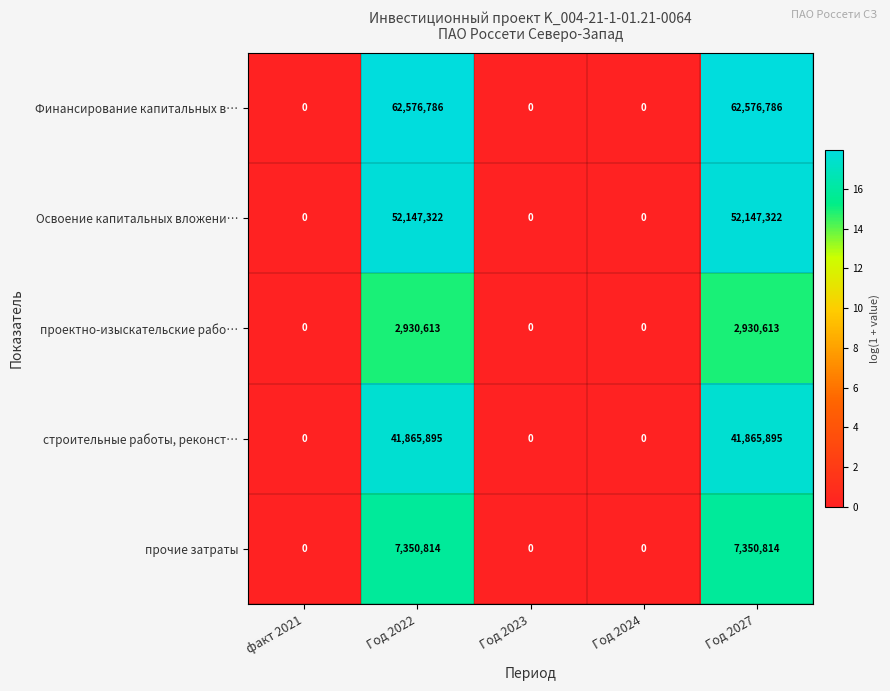

Reading right to left, transcribe all the data shown in this chart.

Финансирование капитальных в…: Год 2027=62576786	Год 2024=0	Год 2023=0	Год 2022=62576786	факт 2021=0
Освоение капитальных вложени…: Год 2027=52147322	Год 2024=0	Год 2023=0	Год 2022=52147322	факт 2021=0
проектно-изыскательские рабо…: Год 2027=2930613	Год 2024=0	Год 2023=0	Год 2022=2930613	факт 2021=0
строительные работы, реконст…: Год 2027=41865895	Год 2024=0	Год 2023=0	Год 2022=41865895	факт 2021=0
прочие затраты: Год 2027=7350814	Год 2024=0	Год 2023=0	Год 2022=7350814	факт 2021=0